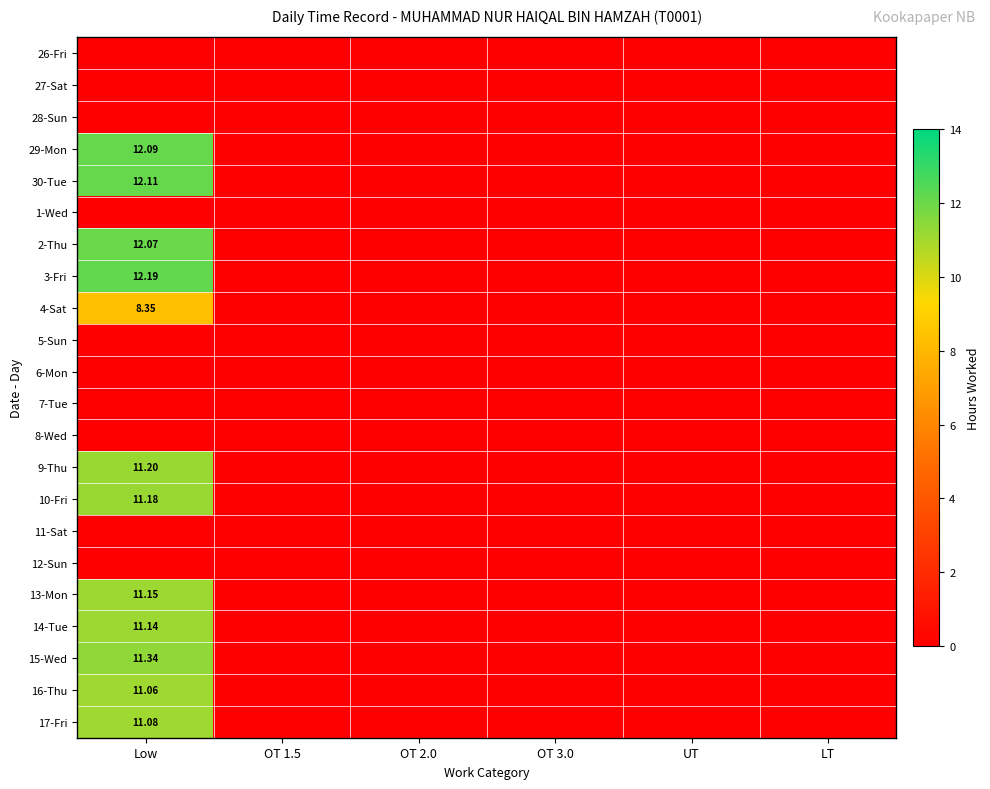

At which category is the sum across all series the highest?

Low